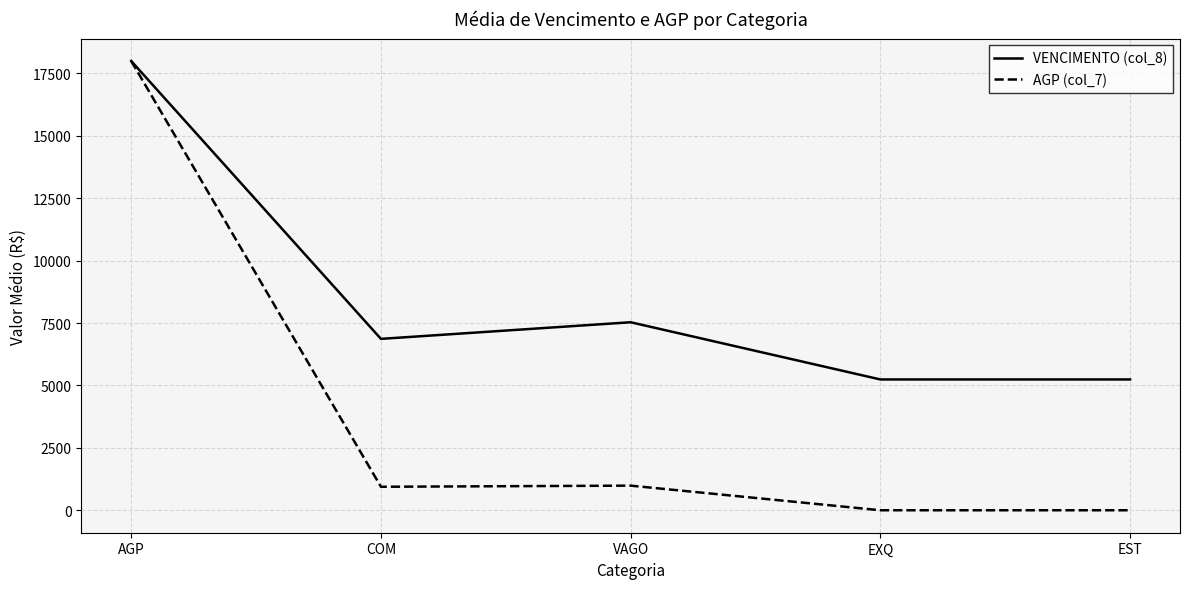

The VENCIMENTO (col_8) series shows 2296.7 at VAGO. True or false?

False